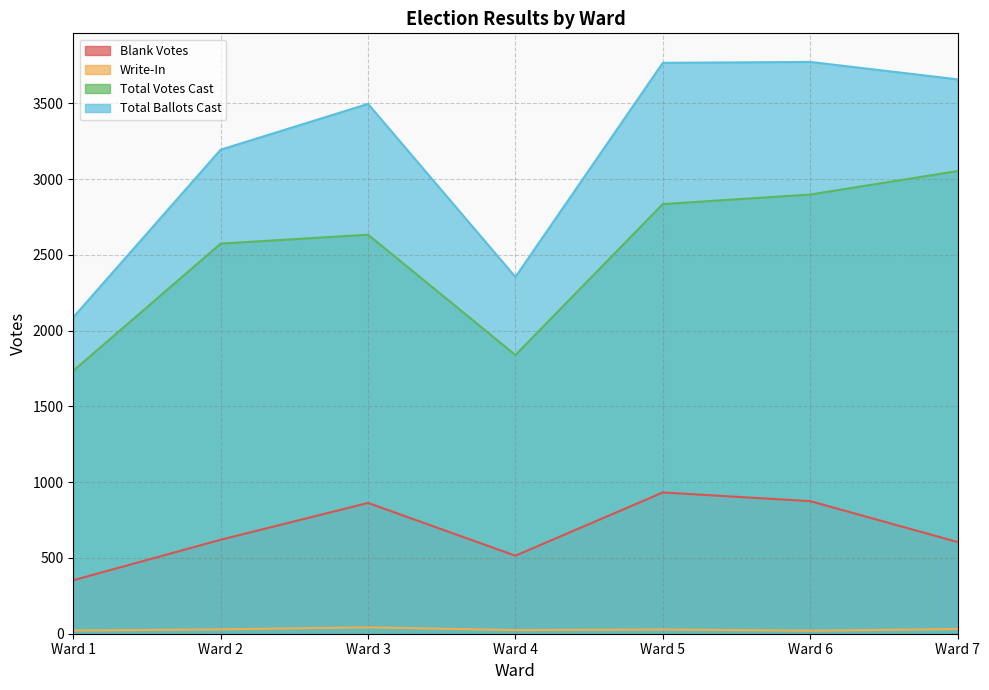

Reading left to right, extract all data points from this chart.

Blank Votes: 353	620	863	515	932	875	605
Write-In: 21	29	42	24	28	20	31
Total Votes Cast: 1735	2574	2633	1839	2835	2898	3053
Total Ballots Cast: 2088	3194	3496	2354	3767	3773	3658